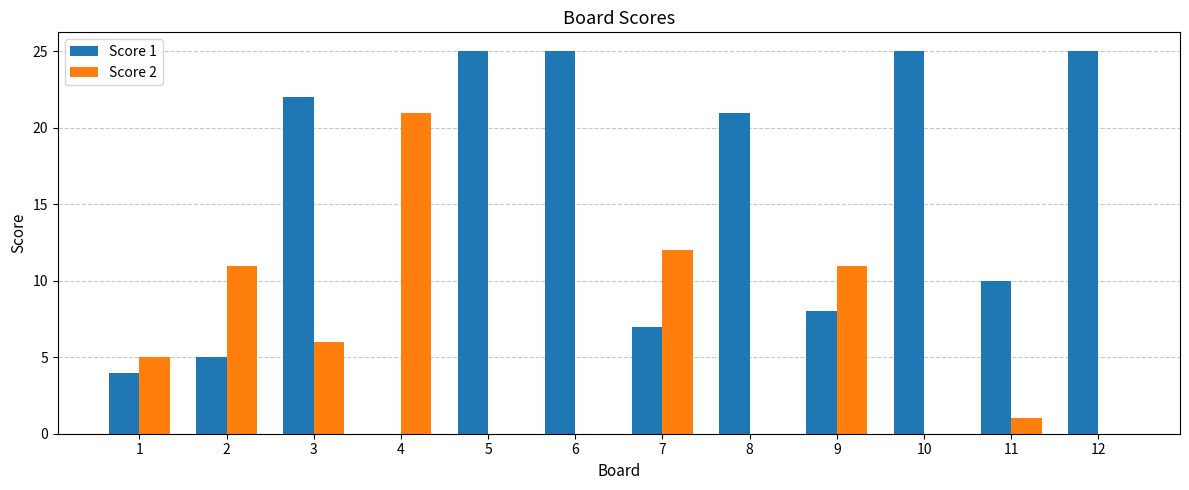

What is the sum of all Score 2 values?

67